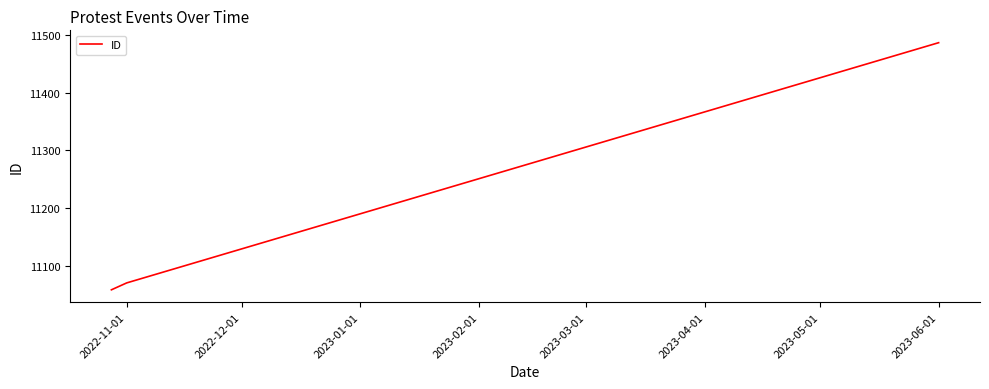

What is the difference between the second highest and minimum values?

12